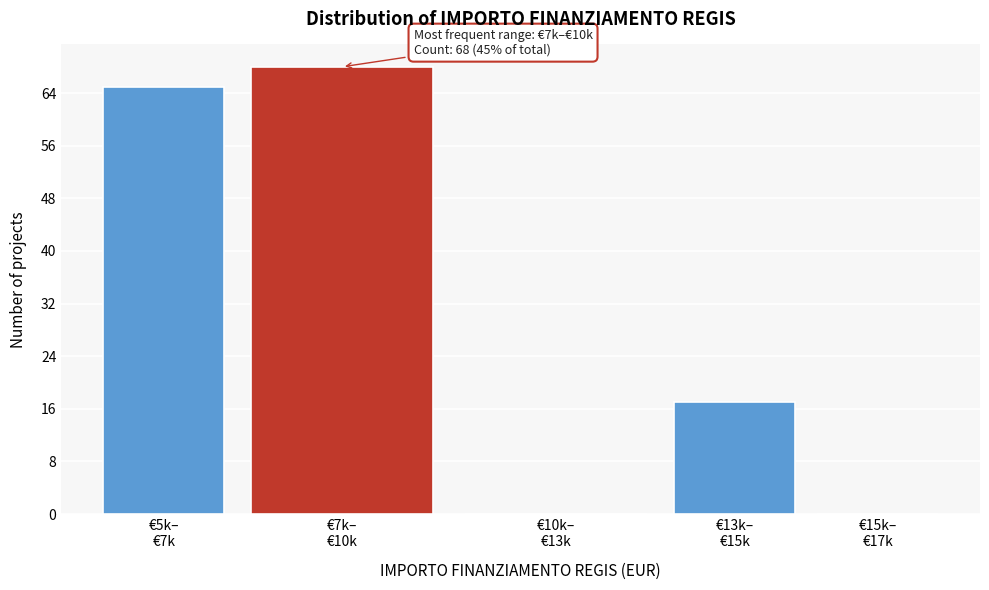

What is the sum of all values?

150